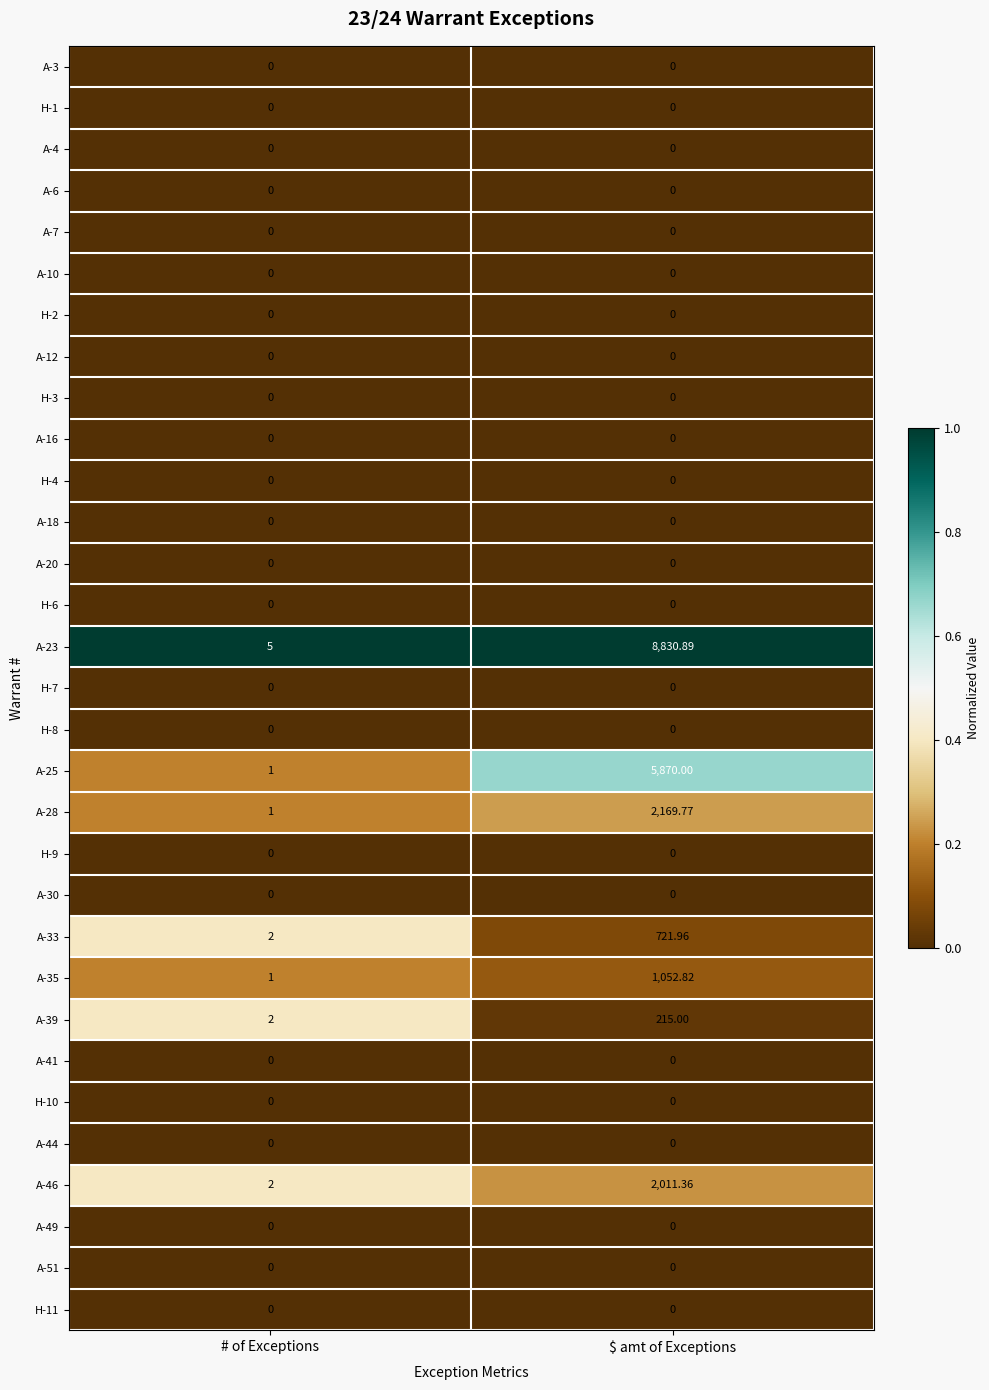

At which label is A-33 closest to 361?

# of Exceptions